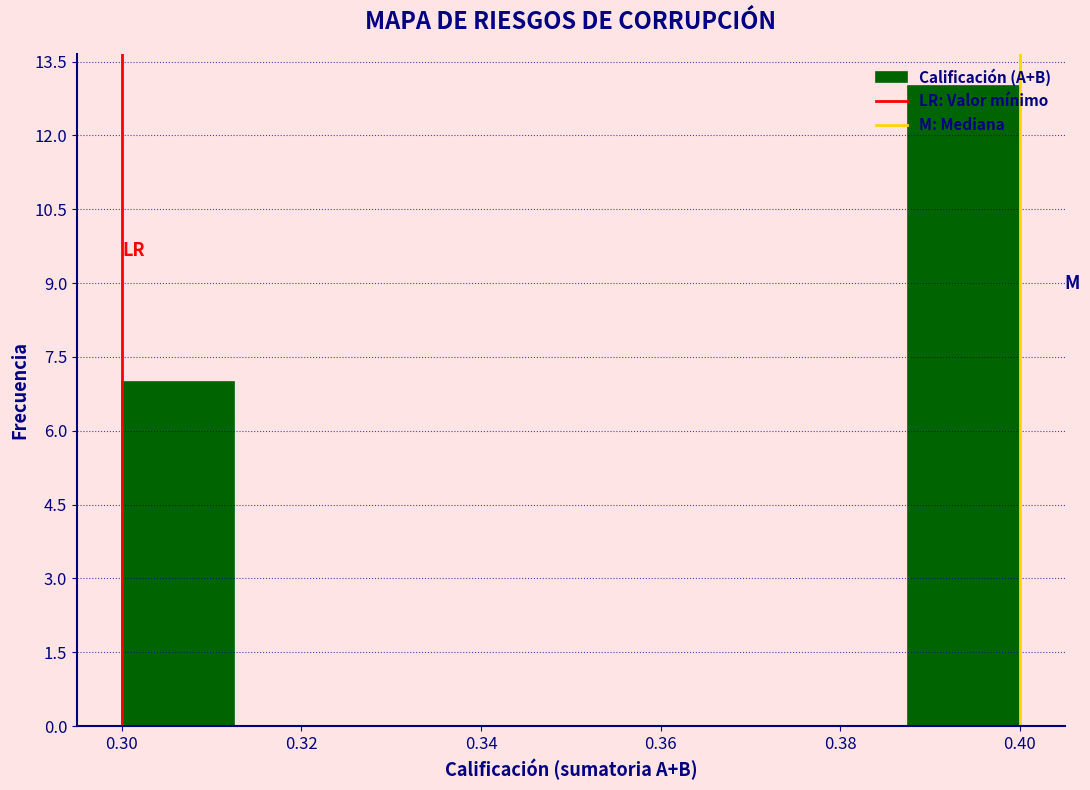

Which range on the x-axis has the tallest bar?

0.388 to 0.400